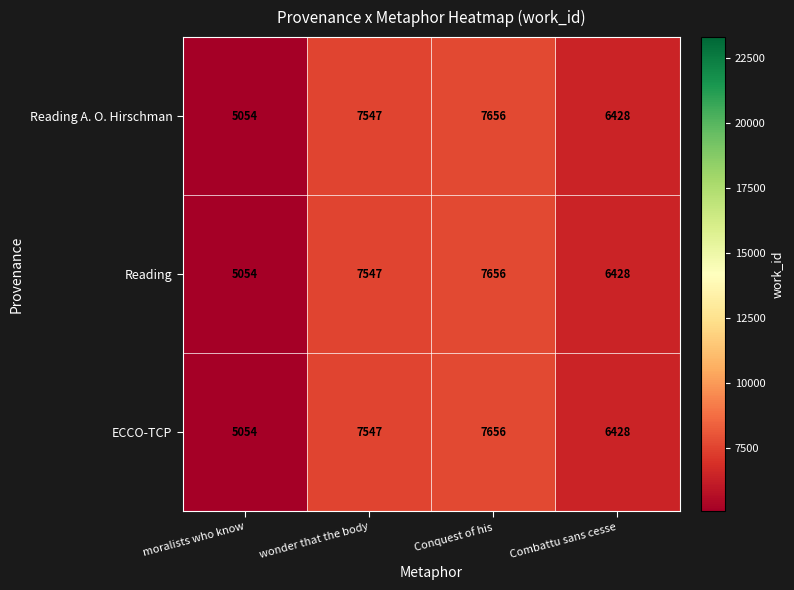

Count the number of categories in the chart.

4